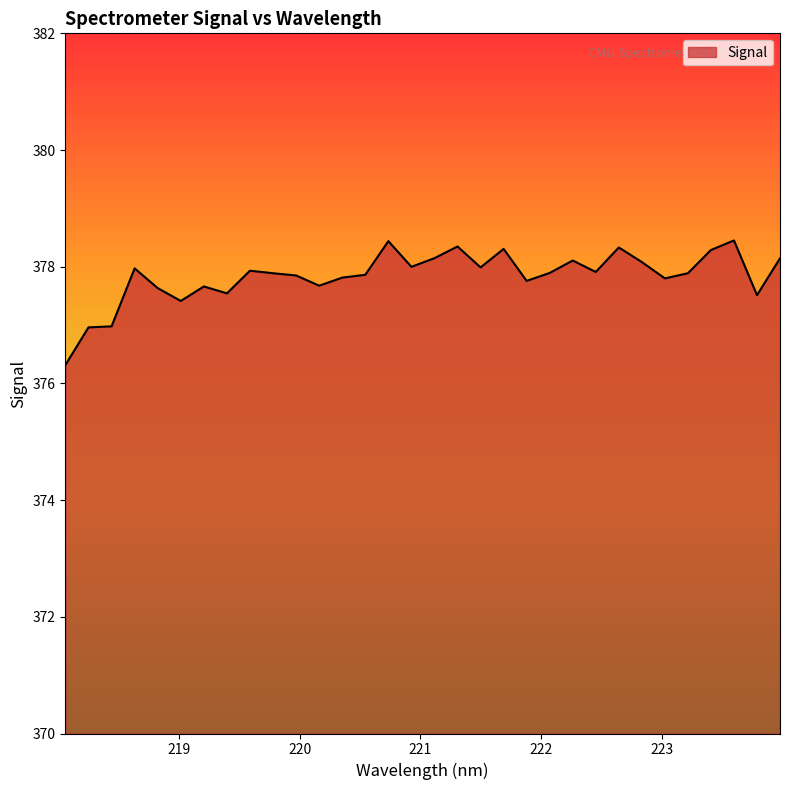

What is the smallest value displayed?

376.3